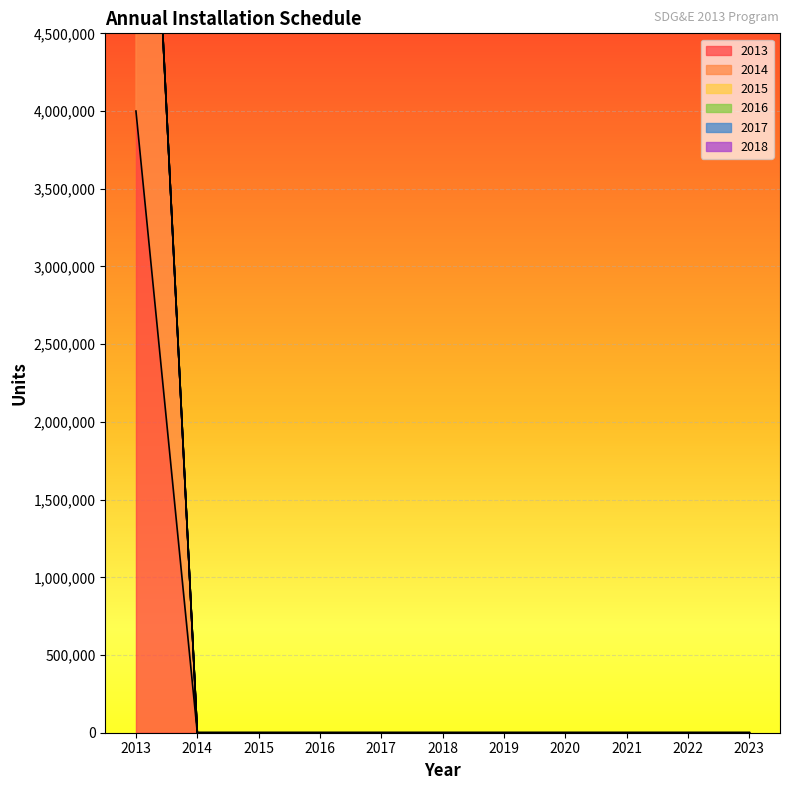

What are all the series names shown in the legend?

2013, 2014, 2015, 2016, 2017, 2018